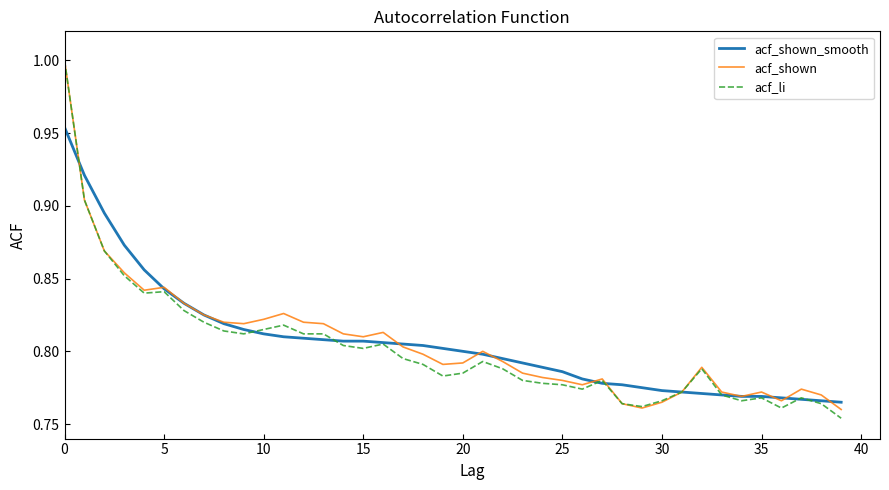

What is the highest value of the acf_shown series?

1.0